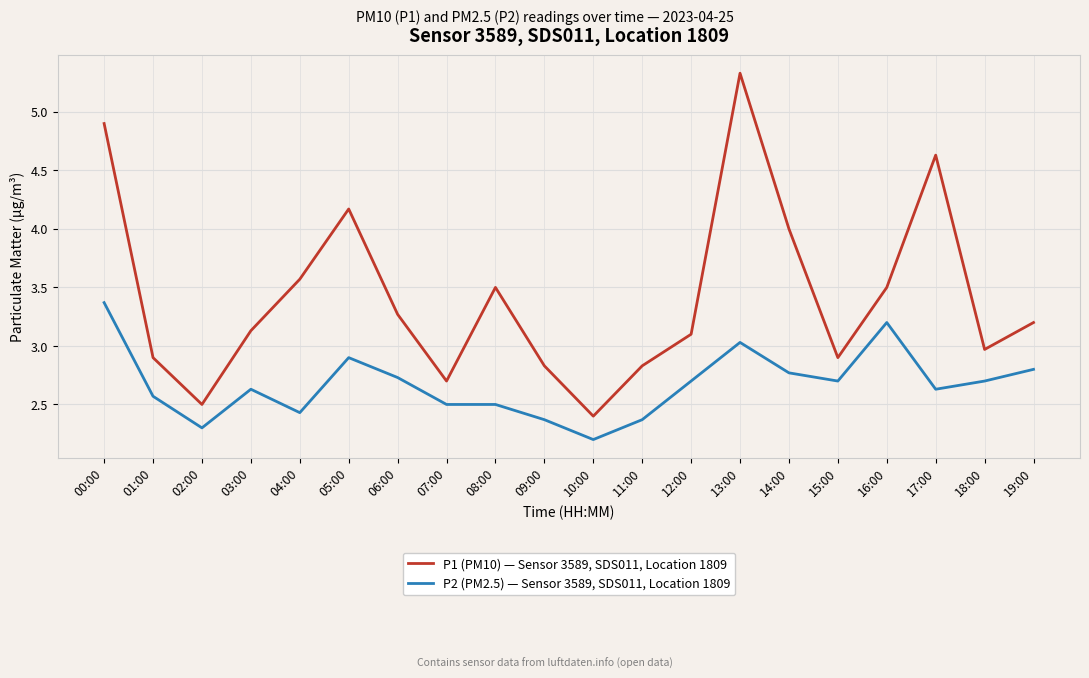

What is the average value of the P2 (PM2.5) — Sensor 3589, SDS011, Location 1809 series?

2.7